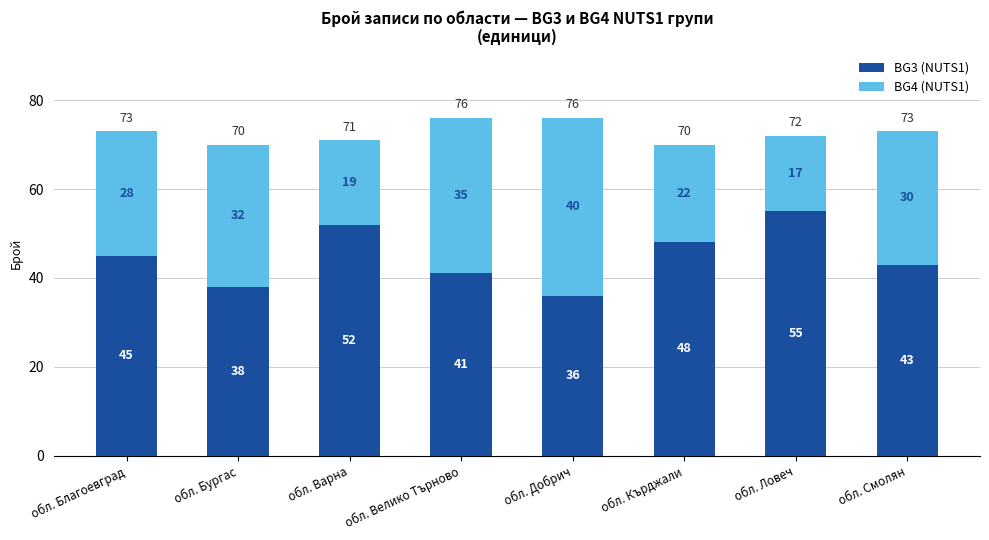

What is the total value across all series at обл. Велико Търново?

76